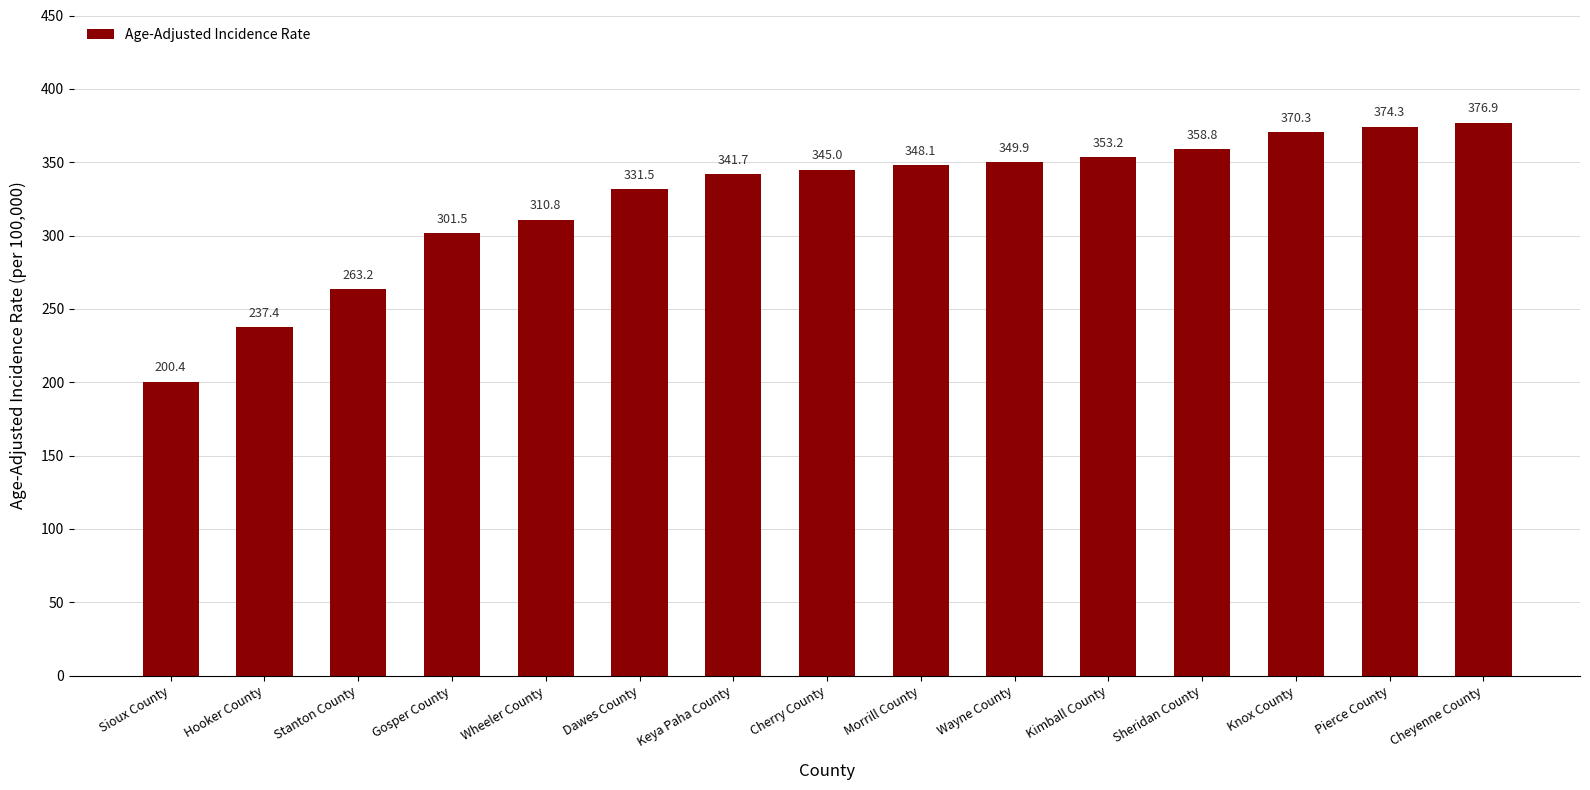

List the labels in order of value, largest first.

Cheyenne County, Pierce County, Knox County, Sheridan County, Kimball County, Wayne County, Morrill County, Cherry County, Keya Paha County, Dawes County, Wheeler County, Gosper County, Stanton County, Hooker County, Sioux County